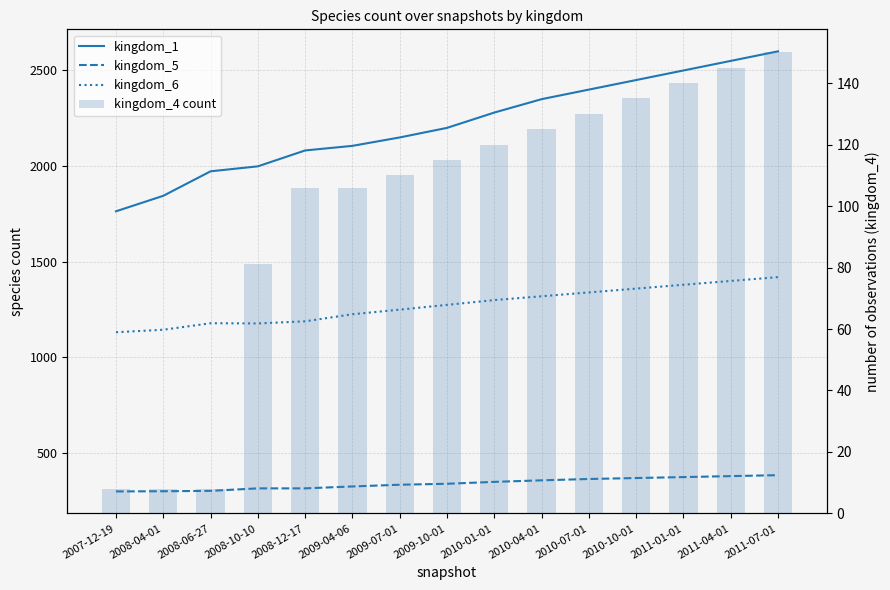

Rank the categories by kingdom_5 value from highest to lowest.

2011-07-01, 2011-04-01, 2011-01-01, 2010-10-01, 2010-07-01, 2010-04-01, 2010-01-01, 2009-10-01, 2009-07-01, 2009-04-06, 2008-10-10, 2008-12-17, 2008-06-27, 2008-04-01, 2007-12-19